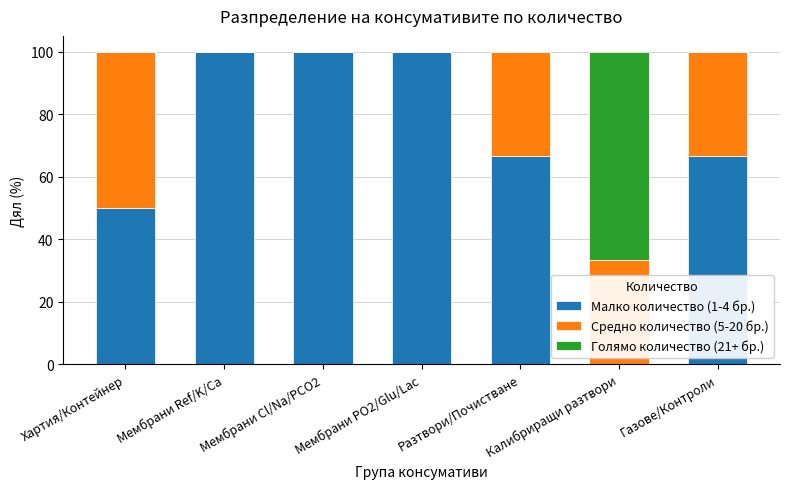

What is the sum of all Малко количество (1-4 бр.) values?

483.3